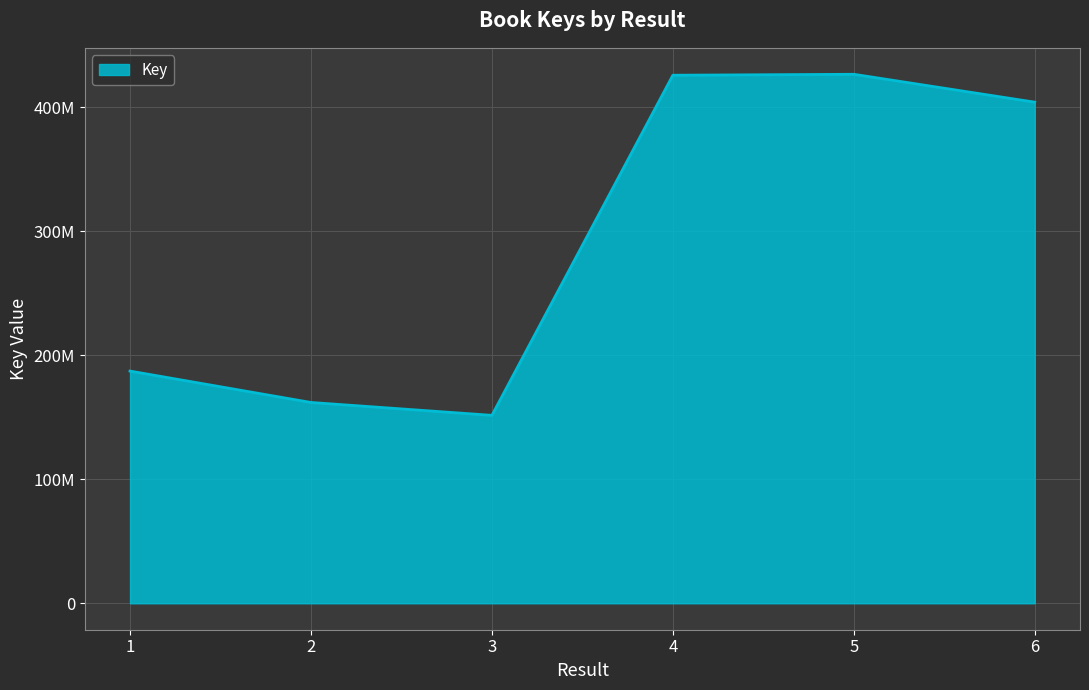

Does the chart have visible grid lines?

Yes